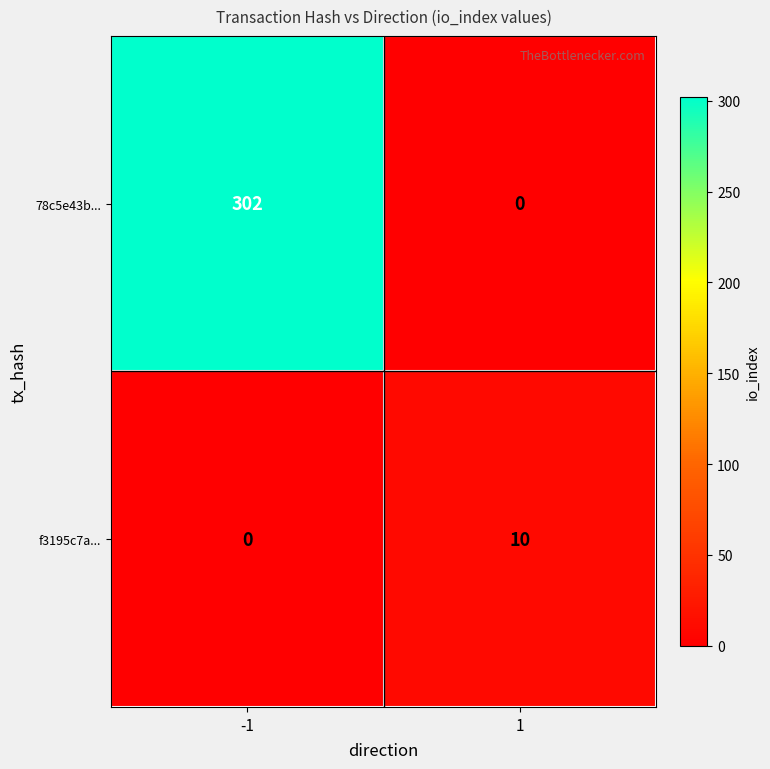

The f3195c7a... series shows 5 at 1. True or false?

False